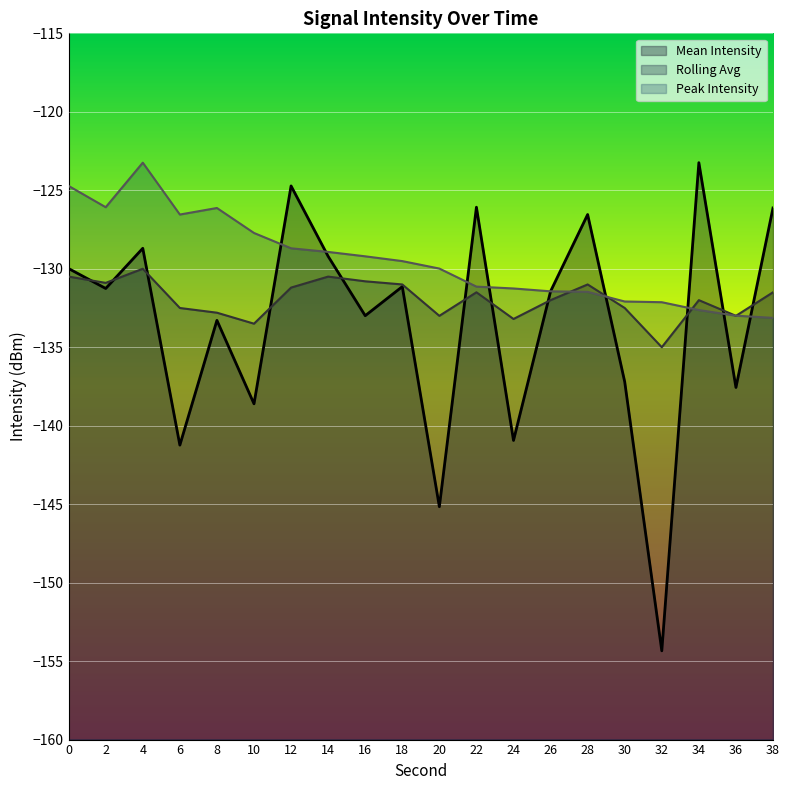

True or false: Peak Intensity and Rolling Avg cross at least once.

True